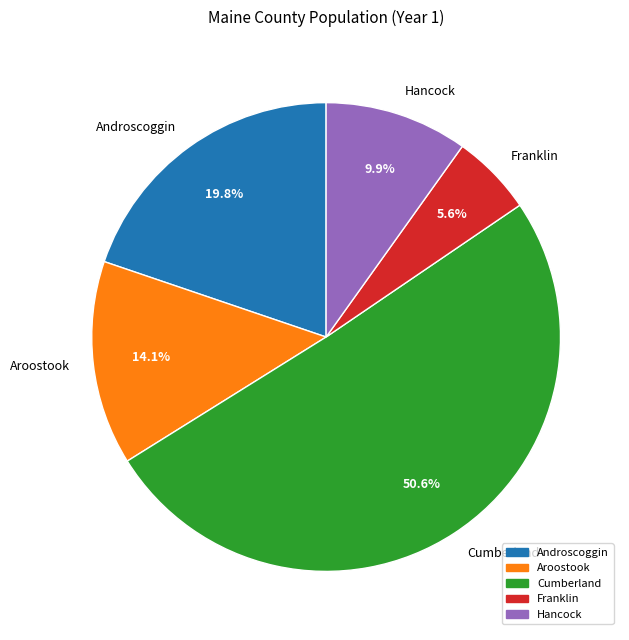

Approximately how many times larger is the value at Franklin compared to Aroostook?

0.4